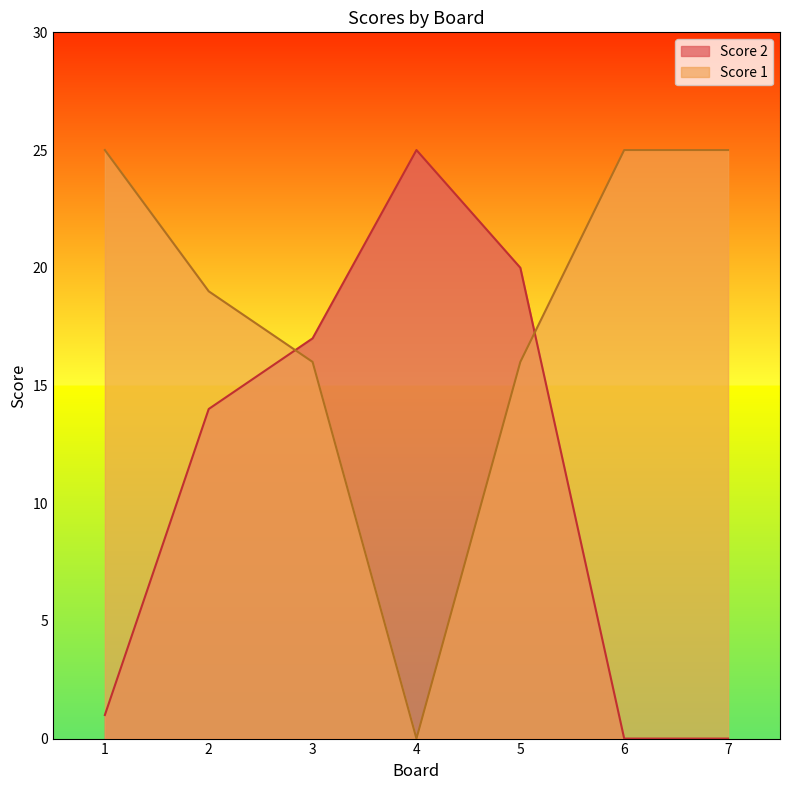

Reading left to right, list all the values displayed in this chart.

Score 2: 1=1	2=14	3=17	4=25	5=20	6=0	7=0
Score 1: 1=25	2=19	3=16	4=0	5=16	6=25	7=25